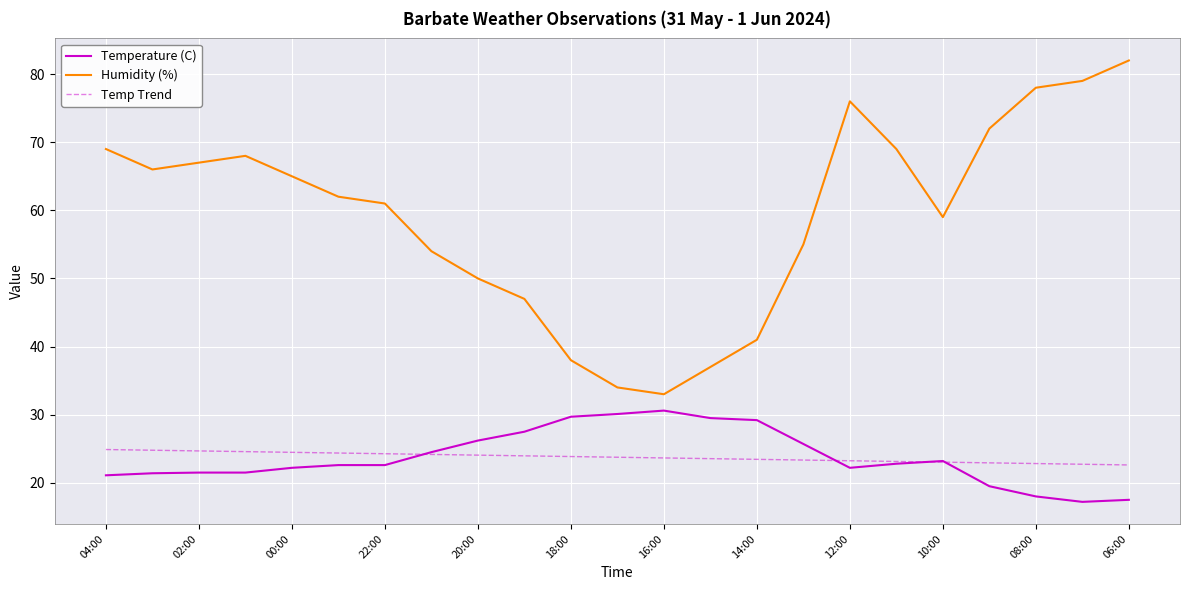

Which series has the largest range (max minus min)?

Humidity (%)